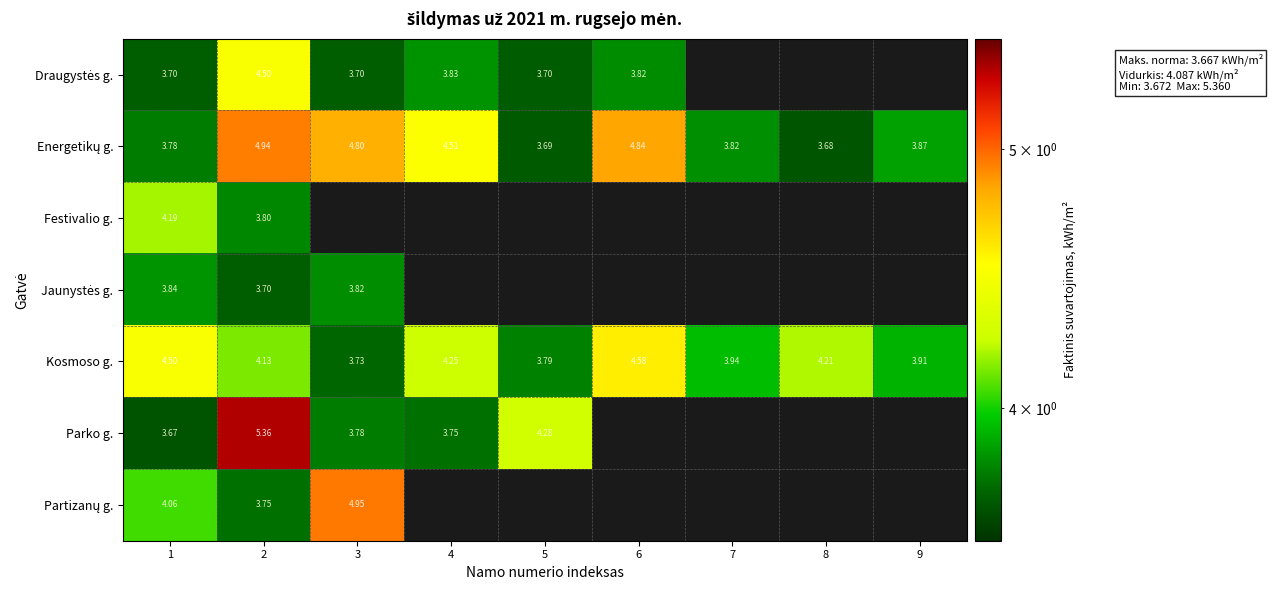

What is the difference between the Parko g. values at 3 and 1?

0.1